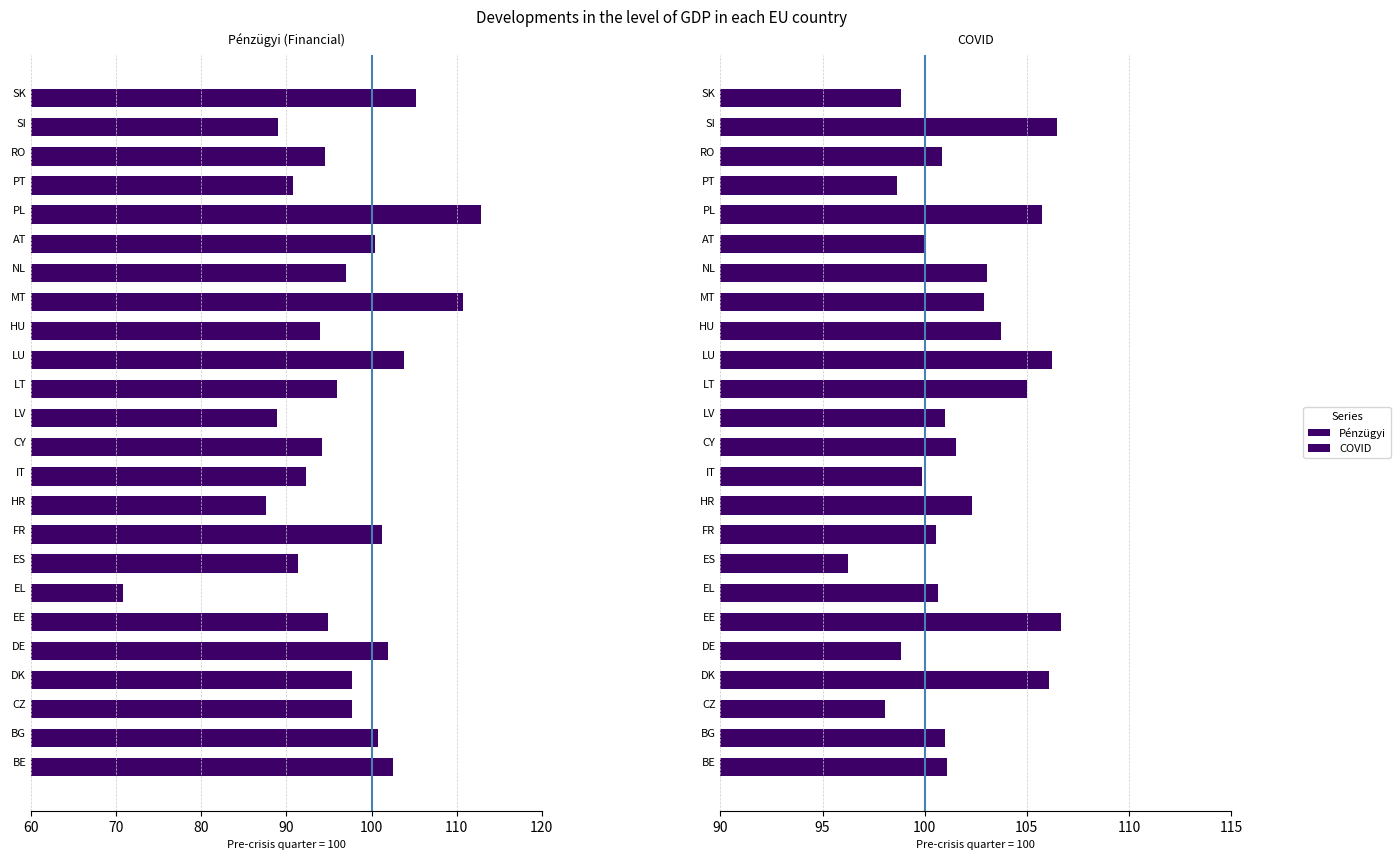

What is the value of the COVID bar at the 14th from the left?

105.0